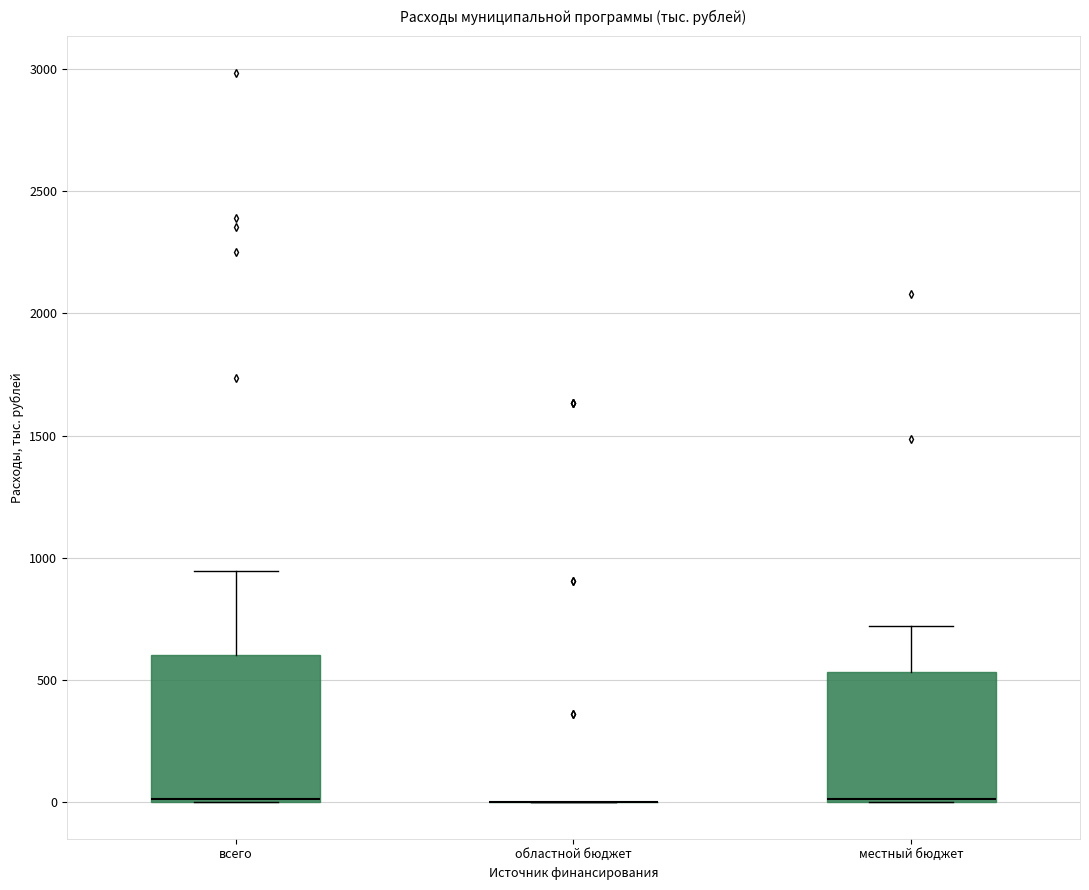

Which box is the tallest, from its lower edge to its upper edge?

всего